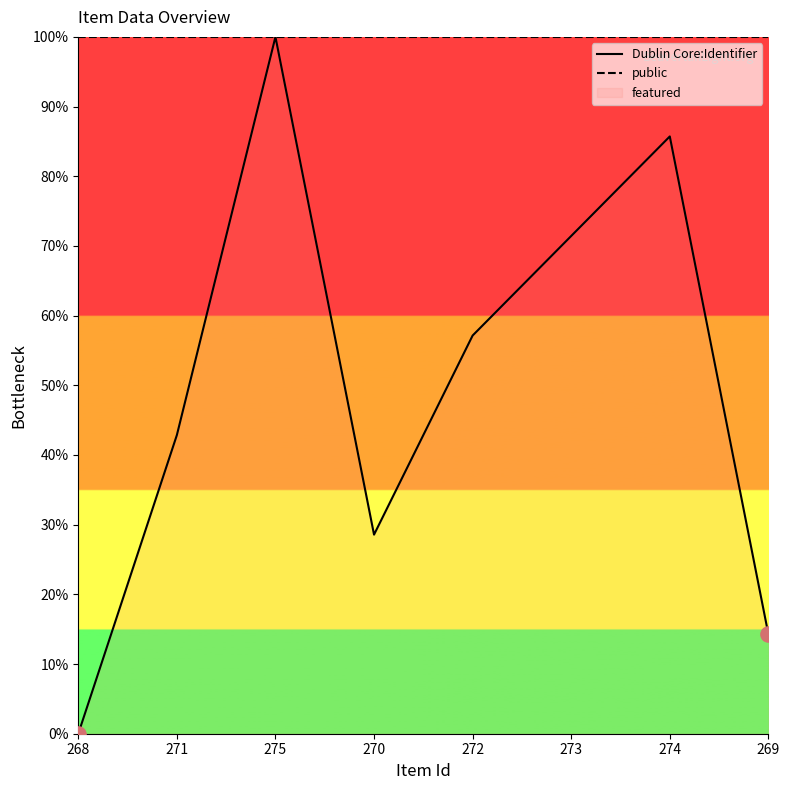

Which series has the widest spread of Y values?

Dublin Core:Identifier